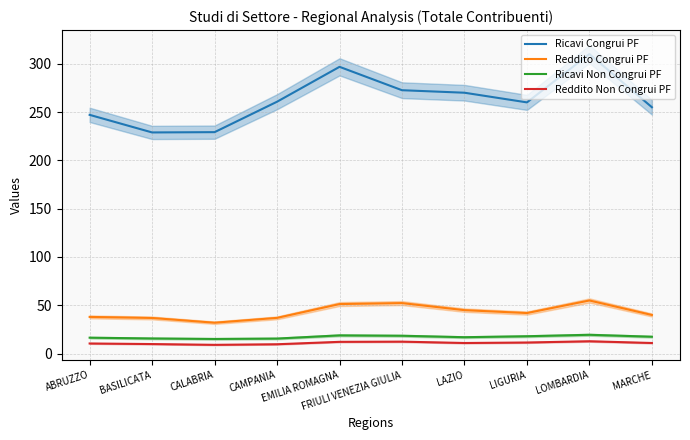

Reading left to right, extract all data points from this chart.

Ricavi Congrui PF: ABRUZZO=247.1	BASILICATA=228.9	CALABRIA=229.2	CAMPANIA=260.7	EMILIA ROMAGNA=296.8	FRIULI VENEZIA GIULIA=272.6	LAZIO=270.0	LIGURIA=260.0	LOMBARDIA=310.0	MARCHE=255.0
Reddito Congrui PF: ABRUZZO=38.0	BASILICATA=36.9	CALABRIA=32.0	CAMPANIA=37.0	EMILIA ROMAGNA=51.3	FRIULI VENEZIA GIULIA=52.3	LAZIO=45.0	LIGURIA=42.0	LOMBARDIA=55.0	MARCHE=40.0
Ricavi Non Congrui PF: ABRUZZO=16.5	BASILICATA=15.7	CALABRIA=15.2	CAMPANIA=15.6	EMILIA ROMAGNA=18.9	FRIULI VENEZIA GIULIA=18.5	LAZIO=17.0	LIGURIA=18.0	LOMBARDIA=19.5	MARCHE=17.5
Reddito Non Congrui PF: ABRUZZO=10.5	BASILICATA=9.9	CALABRIA=9.1	CAMPANIA=9.7	EMILIA ROMAGNA=12.2	FRIULI VENEZIA GIULIA=12.4	LAZIO=11.0	LIGURIA=11.5	LOMBARDIA=12.8	MARCHE=11.0